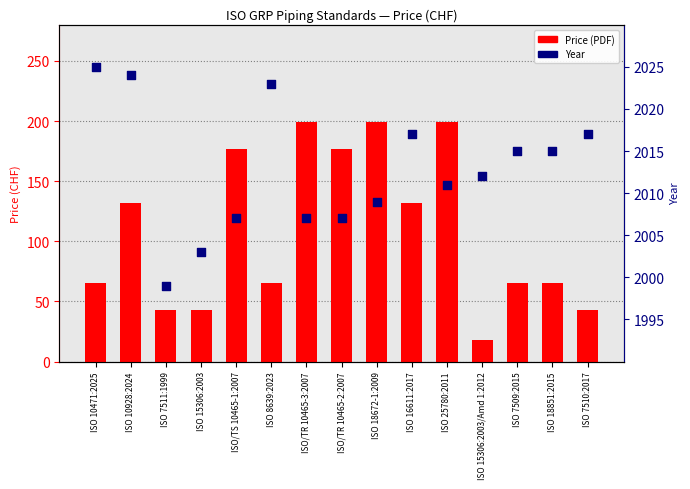

Is the value of Year at ISO/TS 10465-1:2007 greater than the value of Price (PDF) at ISO 10928:2024?

Yes